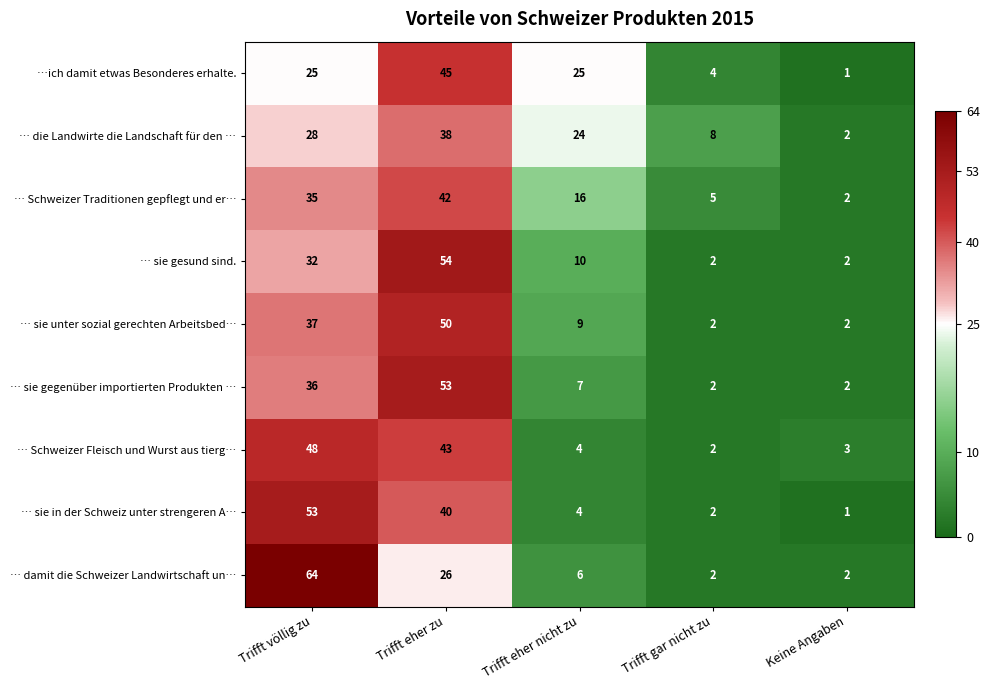

At which category is the sum across all series the highest?

Trifft eher zu